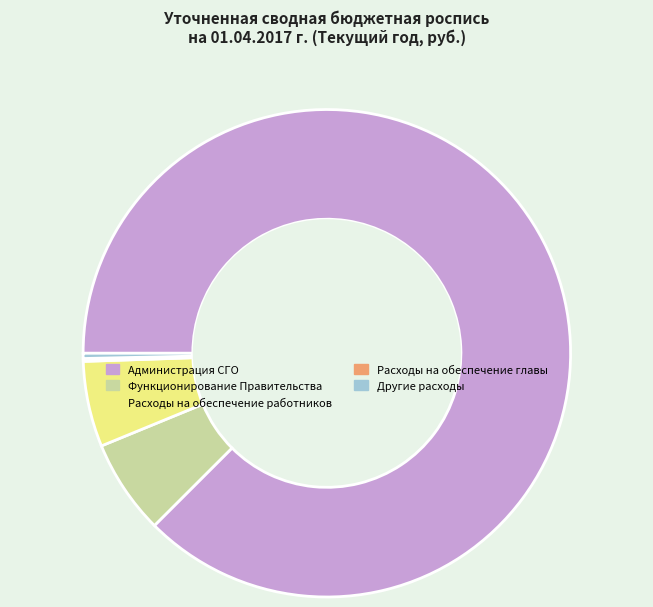

Does any single category account for the majority?

Yes